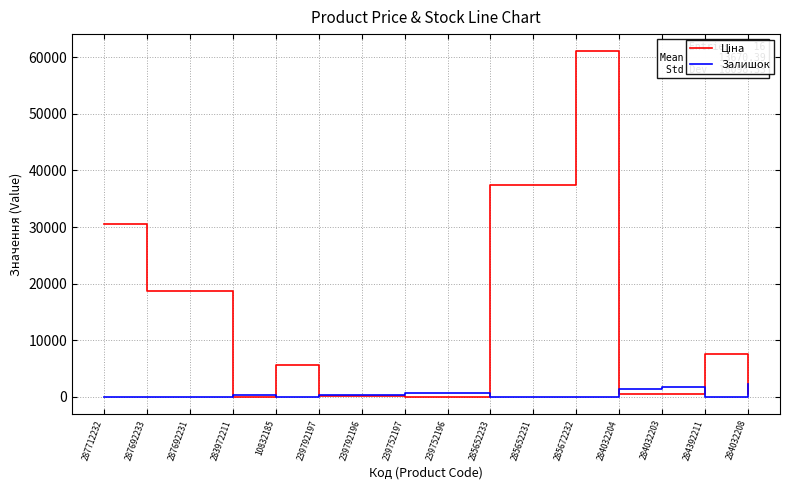

Is it true that Залишок equals 745.0 at 239752197?

True